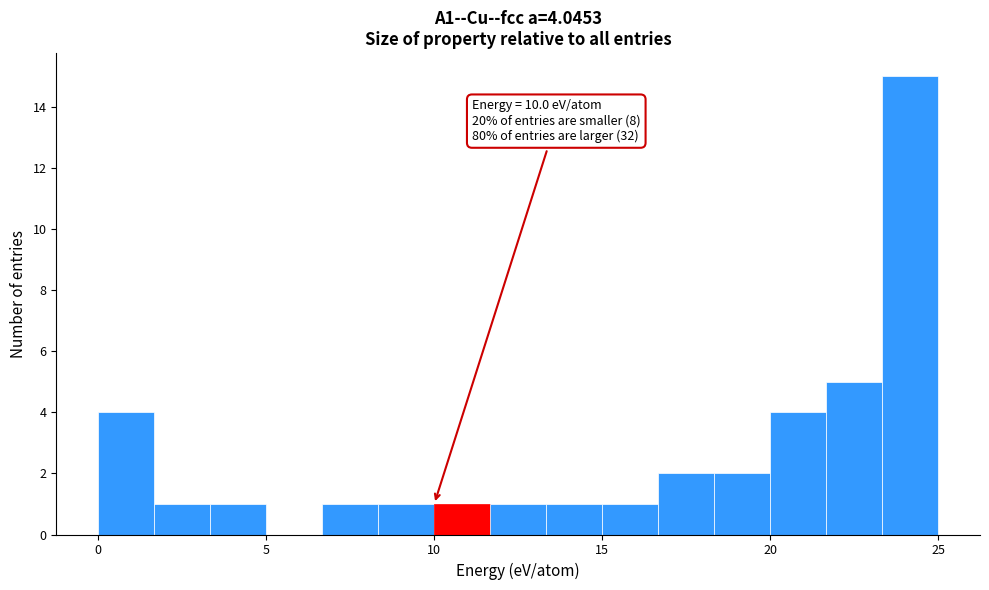

Read against the x-axis, roughly where is the centre of the tallest bar?

24.0